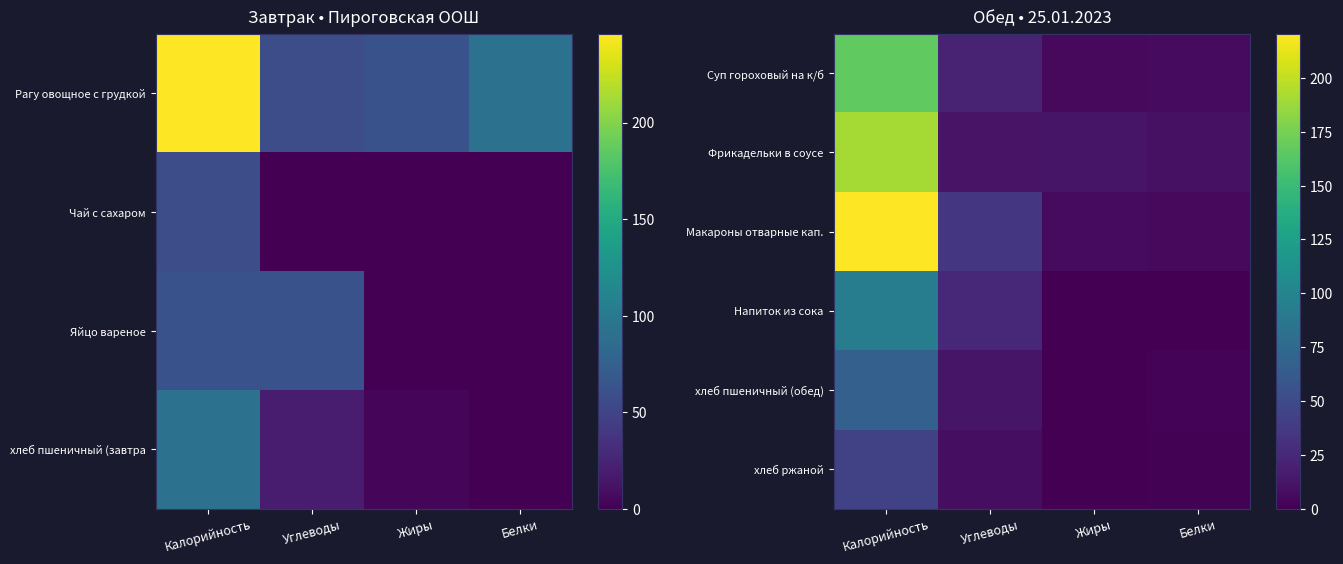

At which label is Макароны отварные кап. closest to 112?

Углеводы